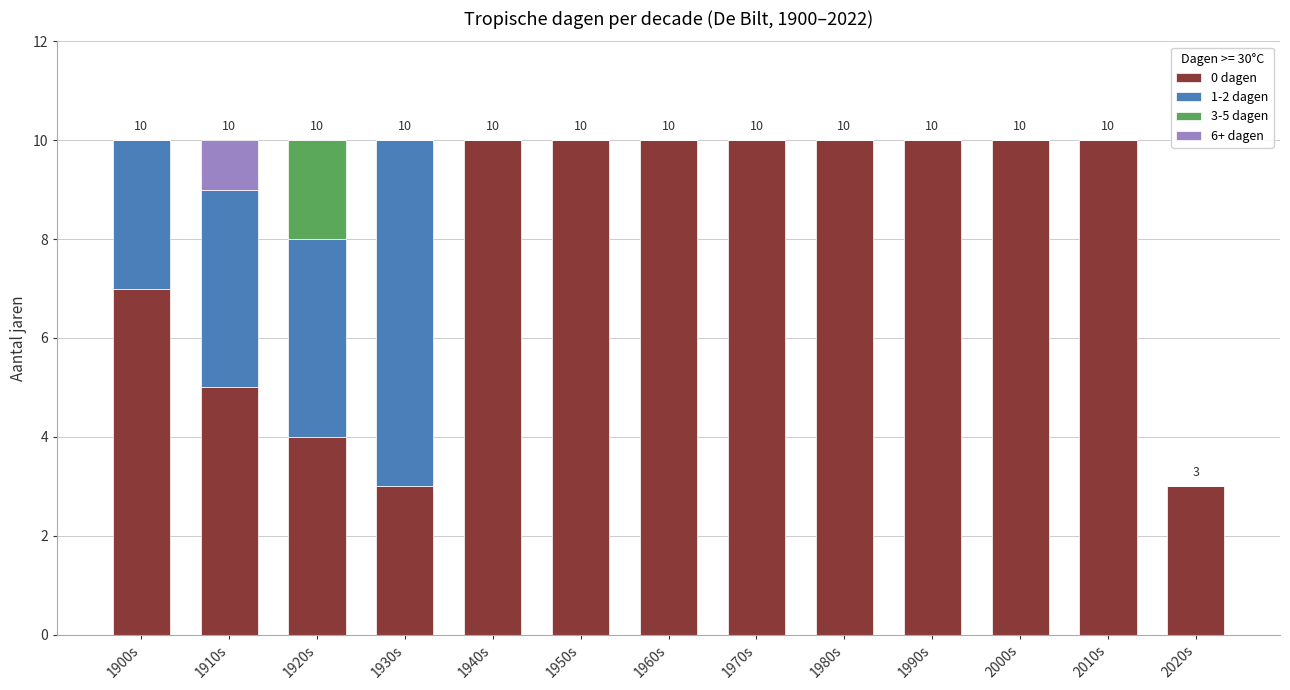

The value of 0 dagen at 1930s is 3. True or false?

True